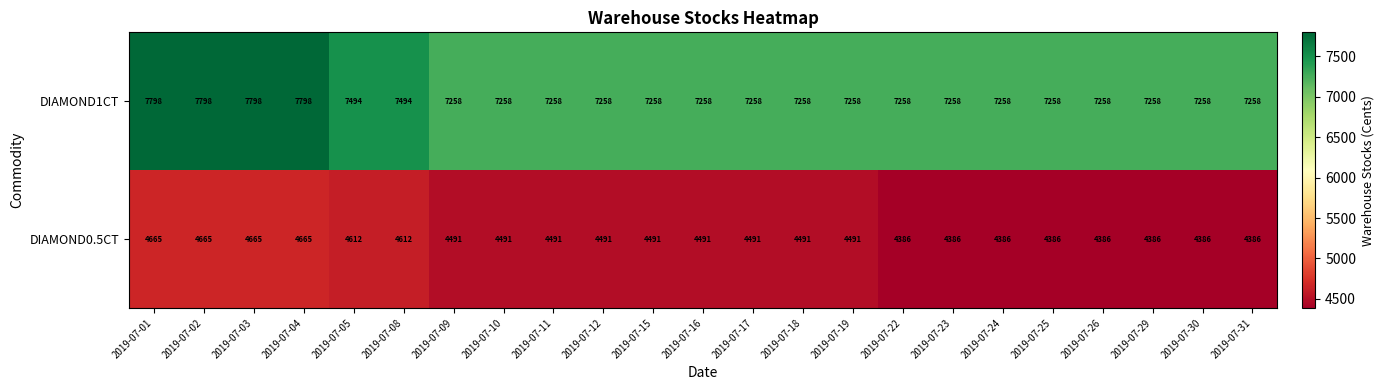

Rank the series by their average value, from highest to lowest.

DIAMOND1CT, DIAMOND0.5CT